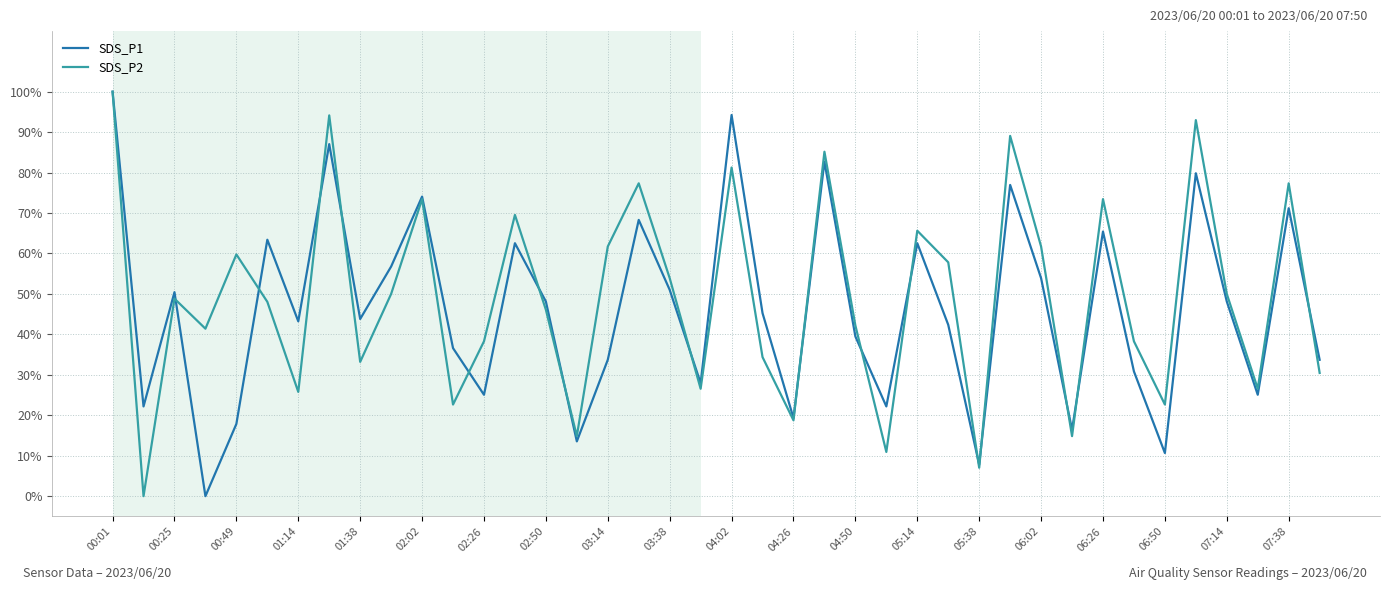

What is the maximum value for SDS_P2?

100.0